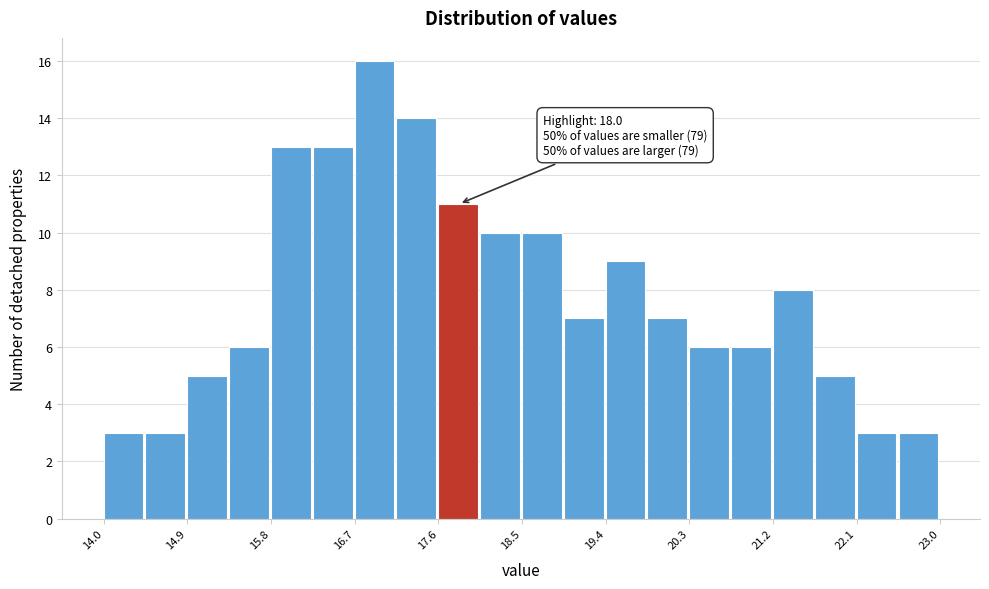

Over which range of the x-axis is the bar tallest?

16.70 to 17.15